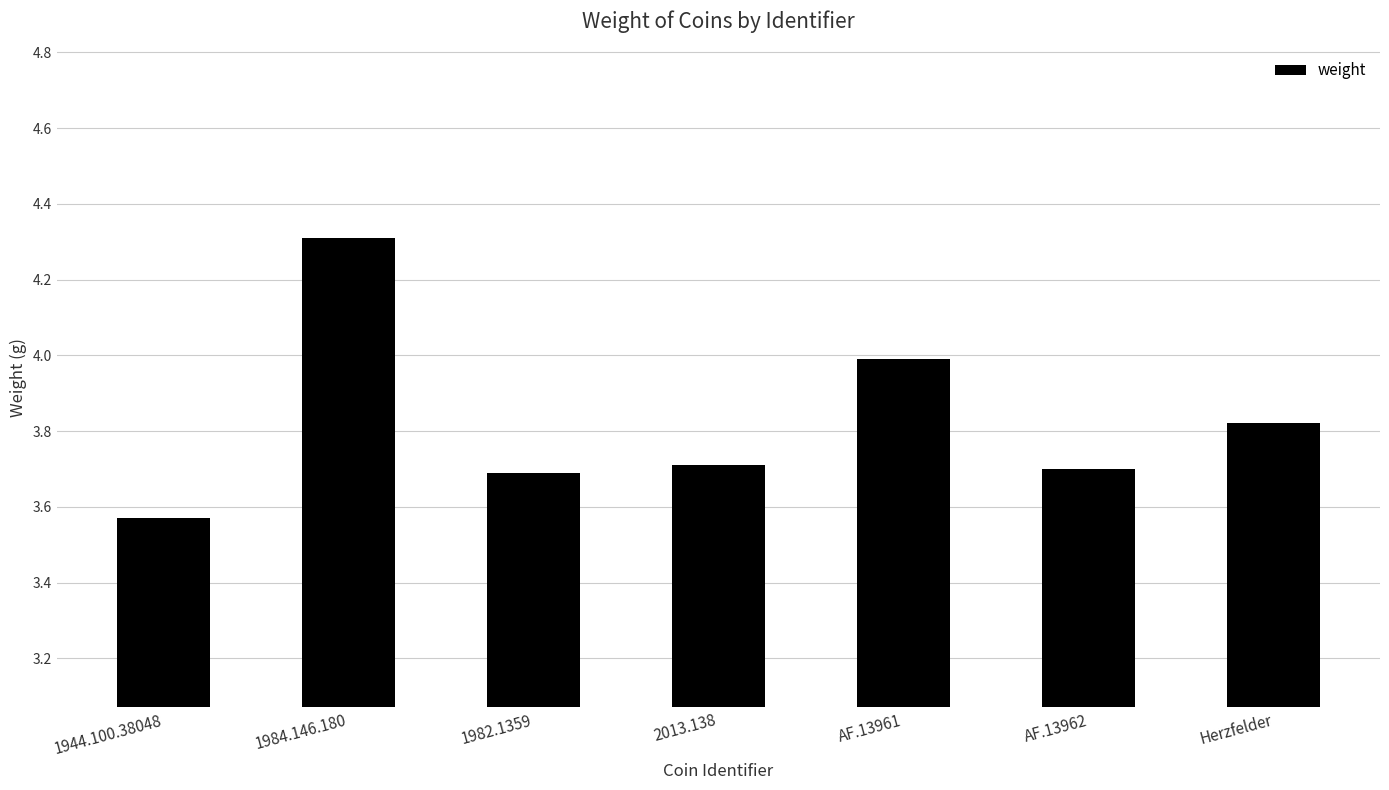

What position from the right is 1984.146.180?

6